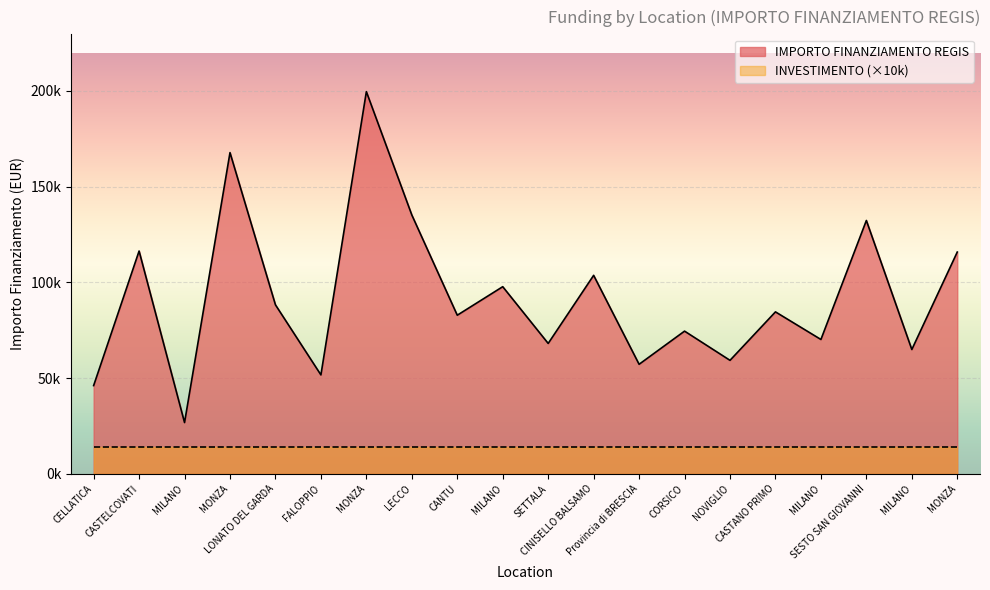

What is the difference between the second highest and second lowest values?

121680.3